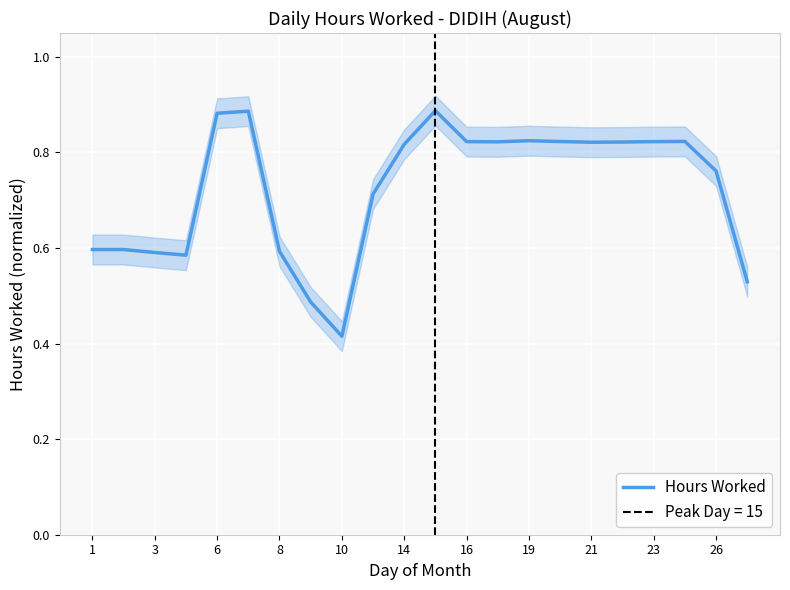

At which label does Hours Worked reach its minimum?

10